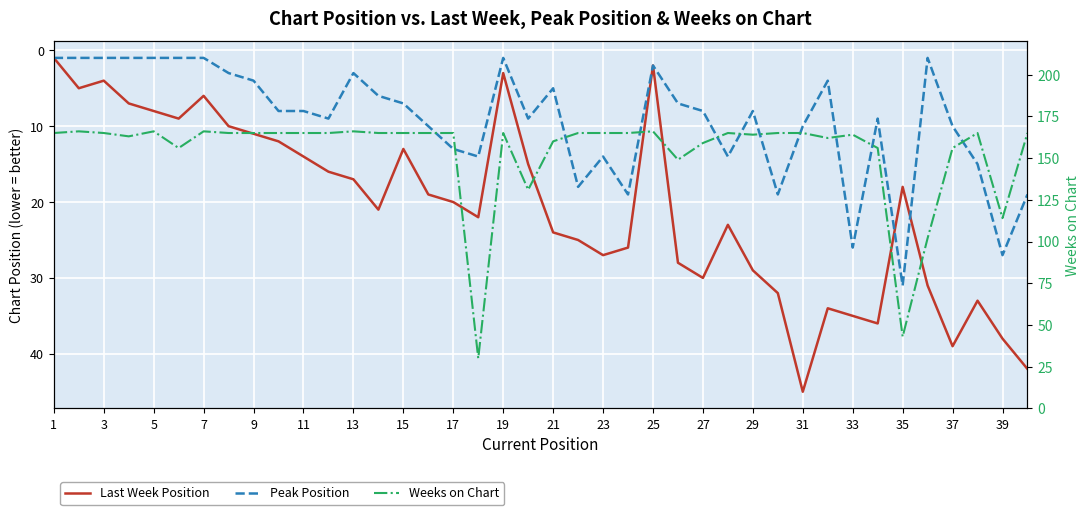

True or false: Peak Position and Last Week Position intersect in this chart.

True